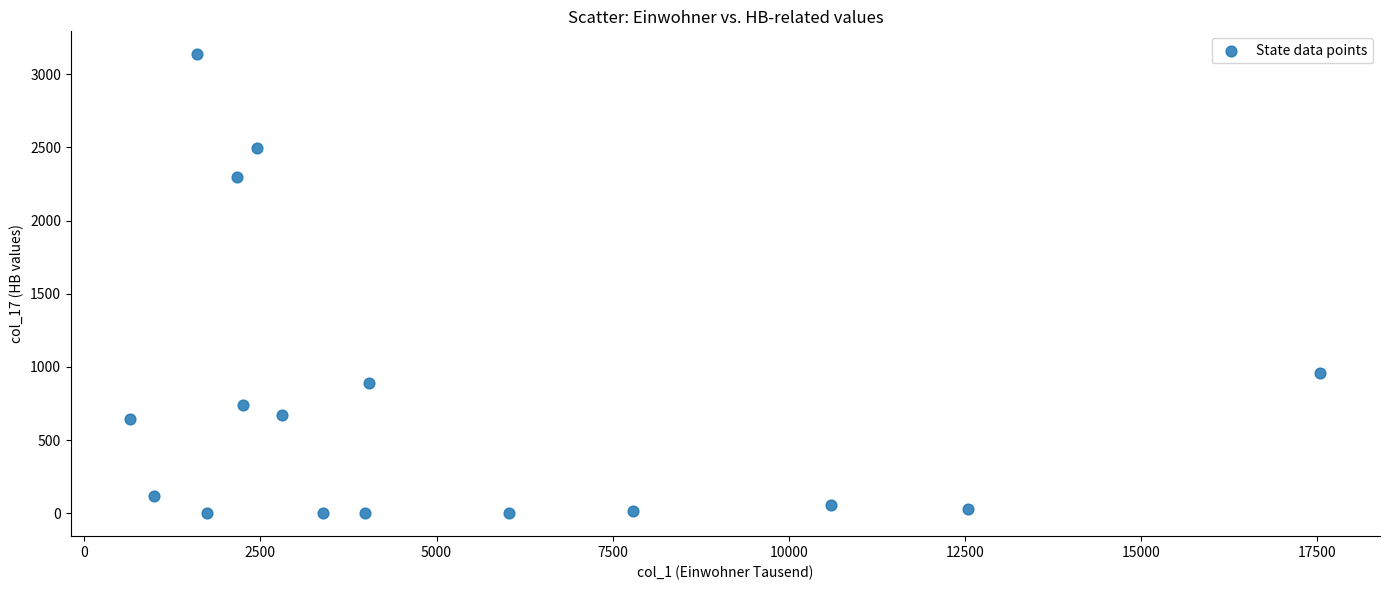

What is the range of Y values (max minus min)?

3136.5